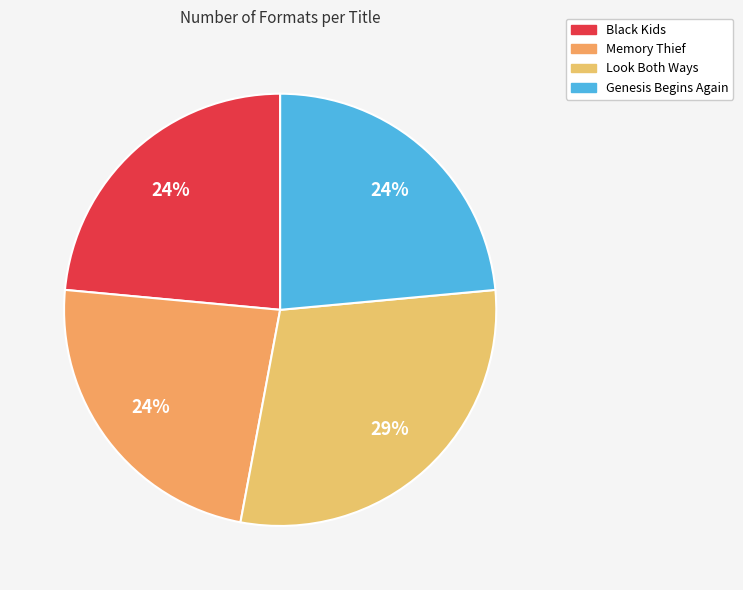

Which category has the biggest portion of the pie?

Look Both Ways